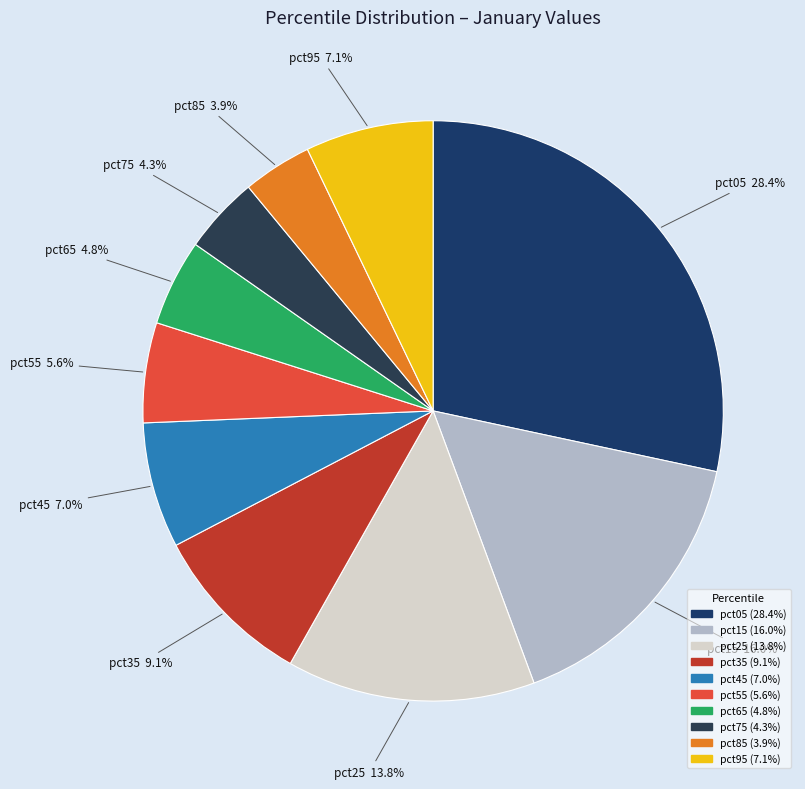

What is the largest slice in the pie chart?

pct05